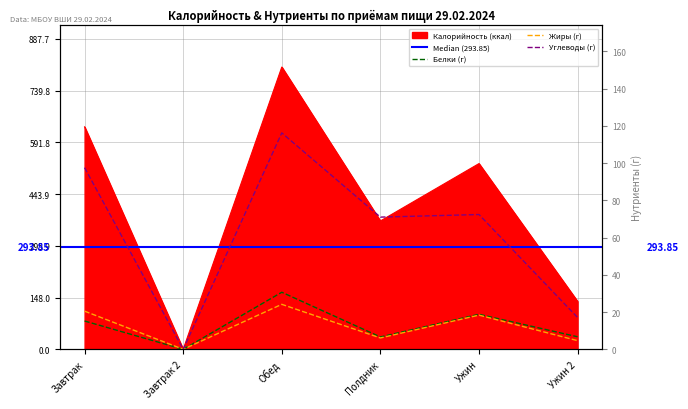

How many lines are shown in the chart?

4